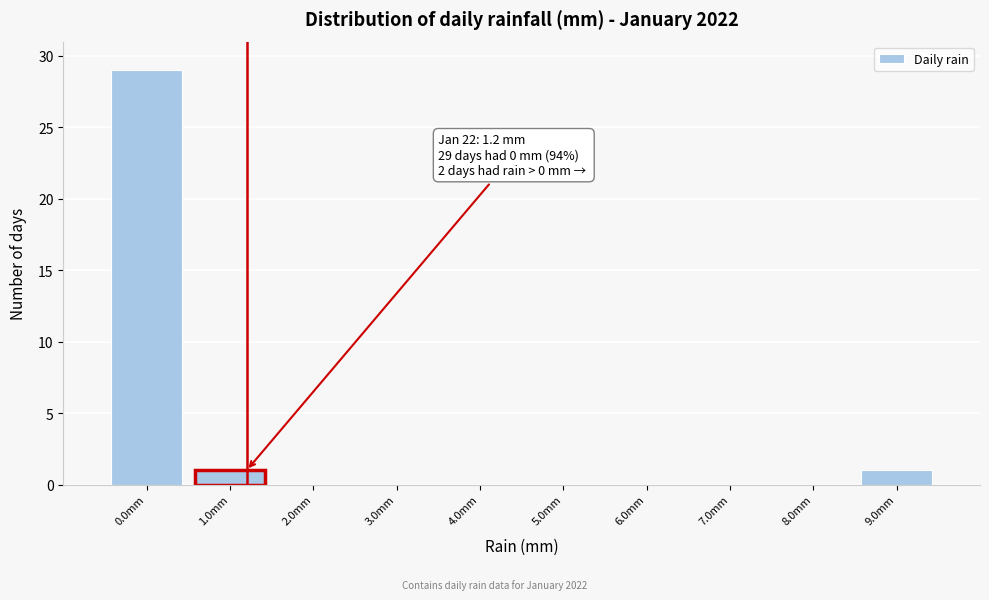

Over which range of the x-axis is the bar tallest?

-0.5 to 0.5